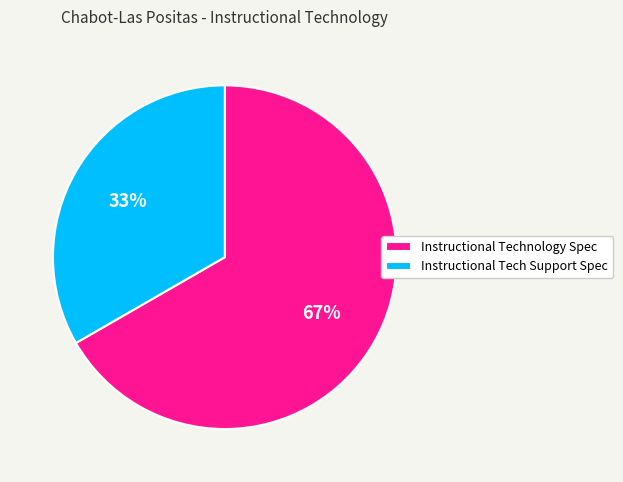

Combined, do Instructional Tech Support Spec and Instructional Technology Spec account for over 50%?

Yes